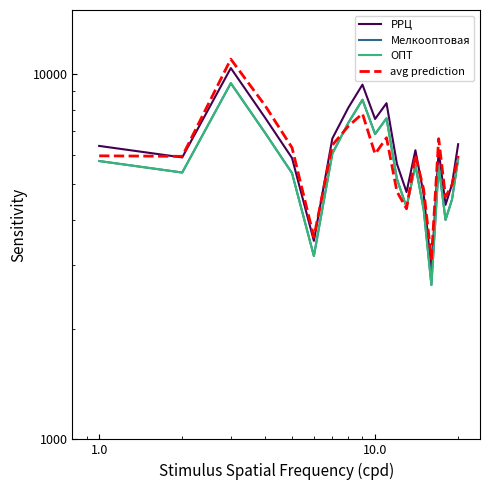

True or false: РРЦ has more than 1 points higher than both neighbors.

True